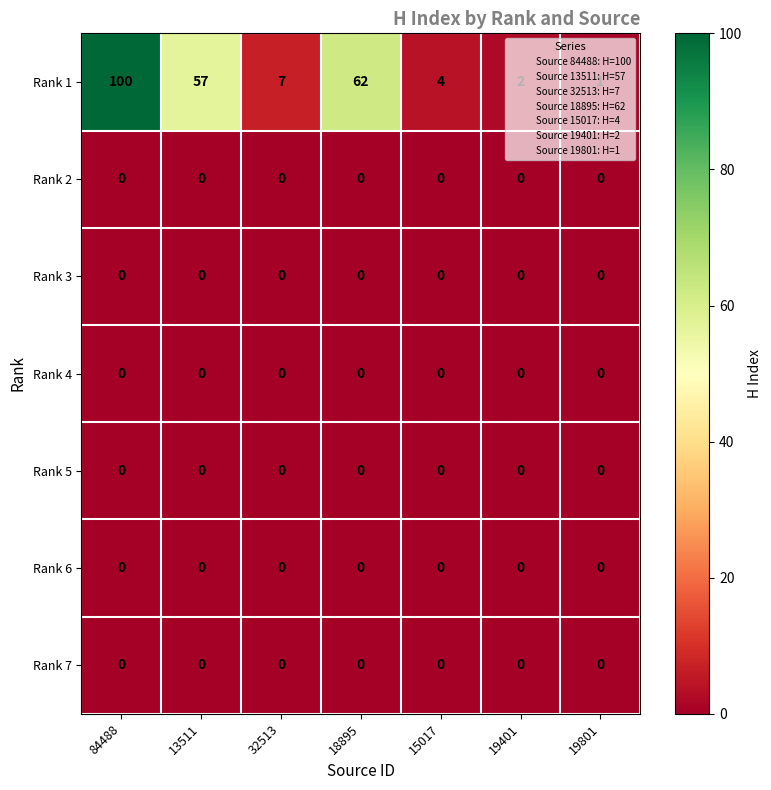

At how many categories does at least one series exceed 17?

3